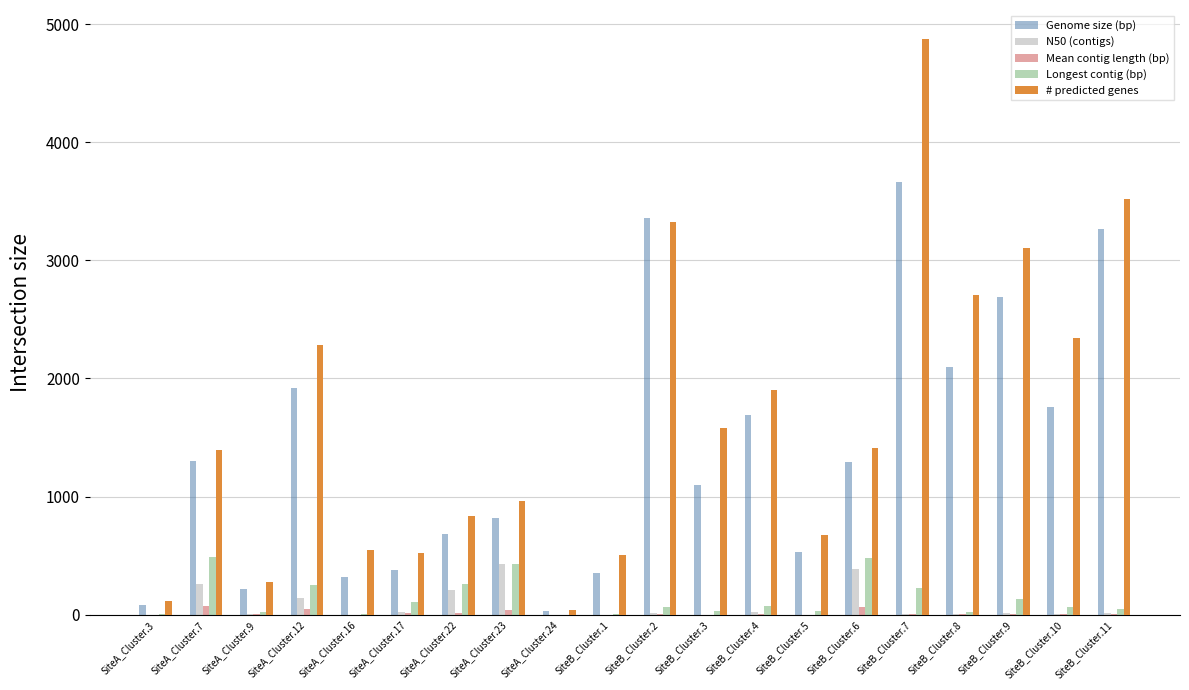

Is it true that Genome size (bp) equals 4654.7 at SiteB_Cluster.11?

False